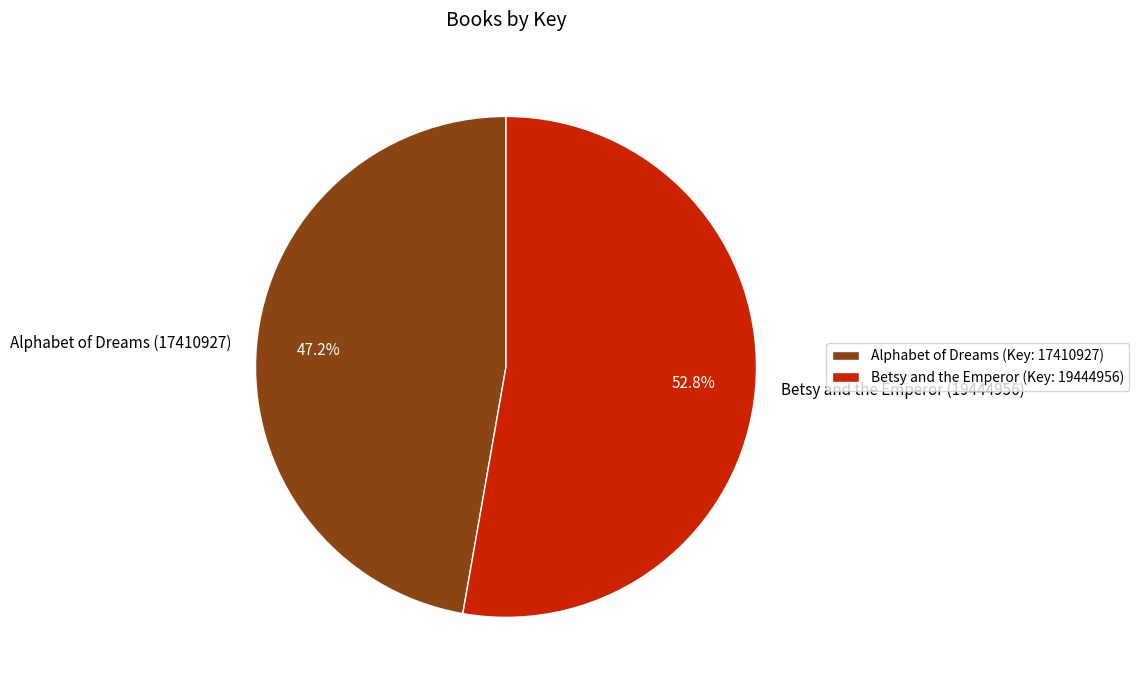

Is there any slice that represents more than half of the pie?

Yes